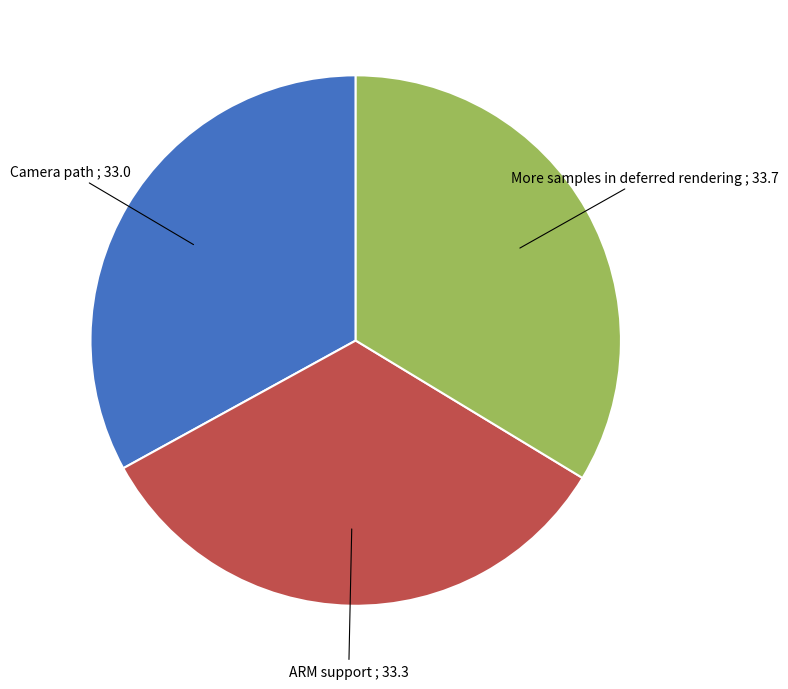

Is there any slice that represents more than half of the pie?

No